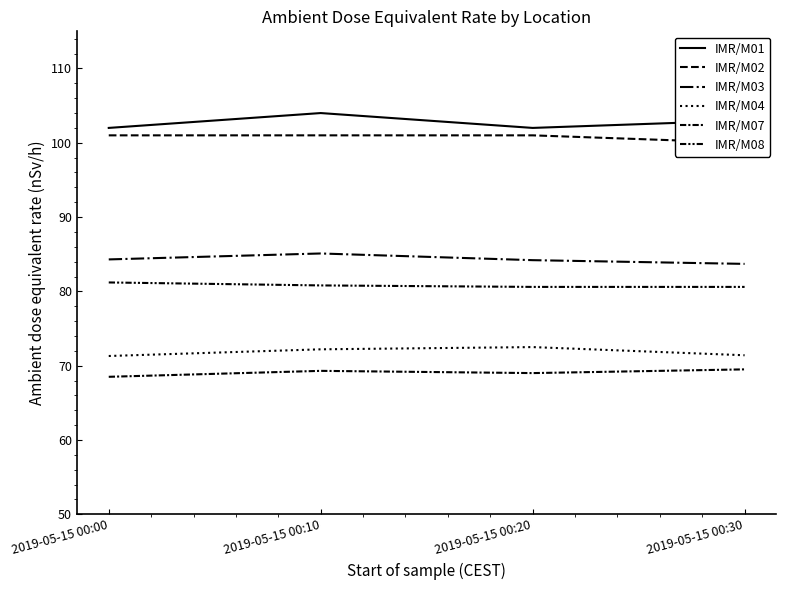

True or false: IMR/M04 and IMR/M02 intersect in this chart.

False